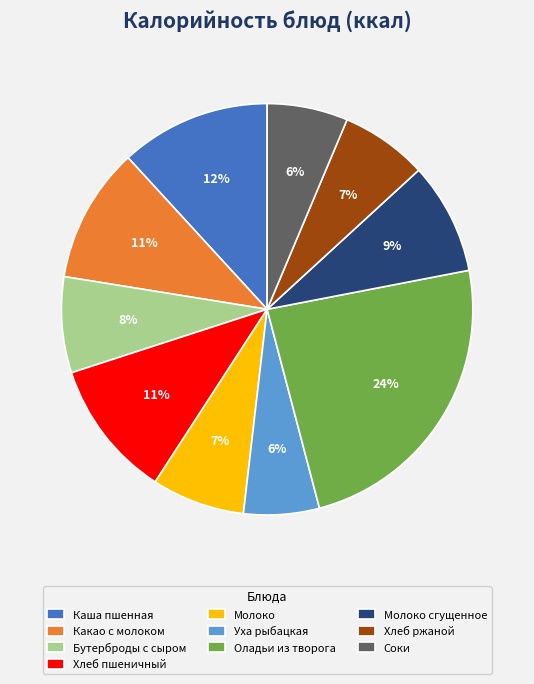

What percentage is the Молоко slice, to the nearest percent?

7%